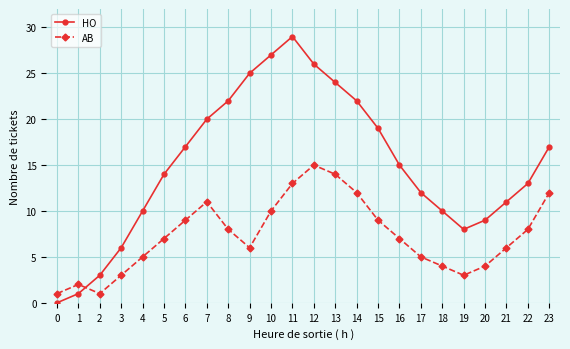

Which series ends up on top after the final intersection of AB and HO?

HO